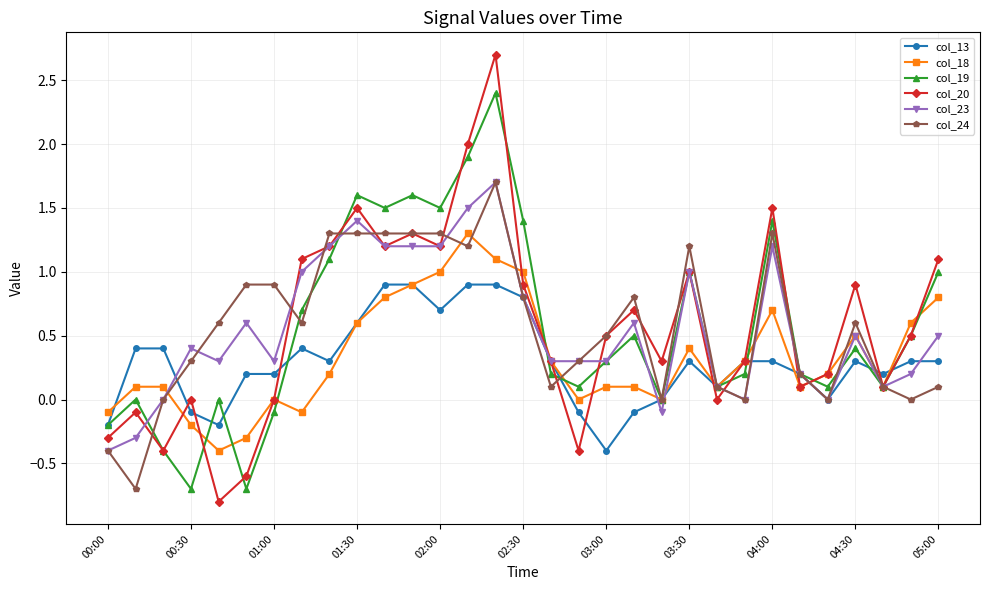

What is the value of the col_24 point at the 25th from the left?

1.3